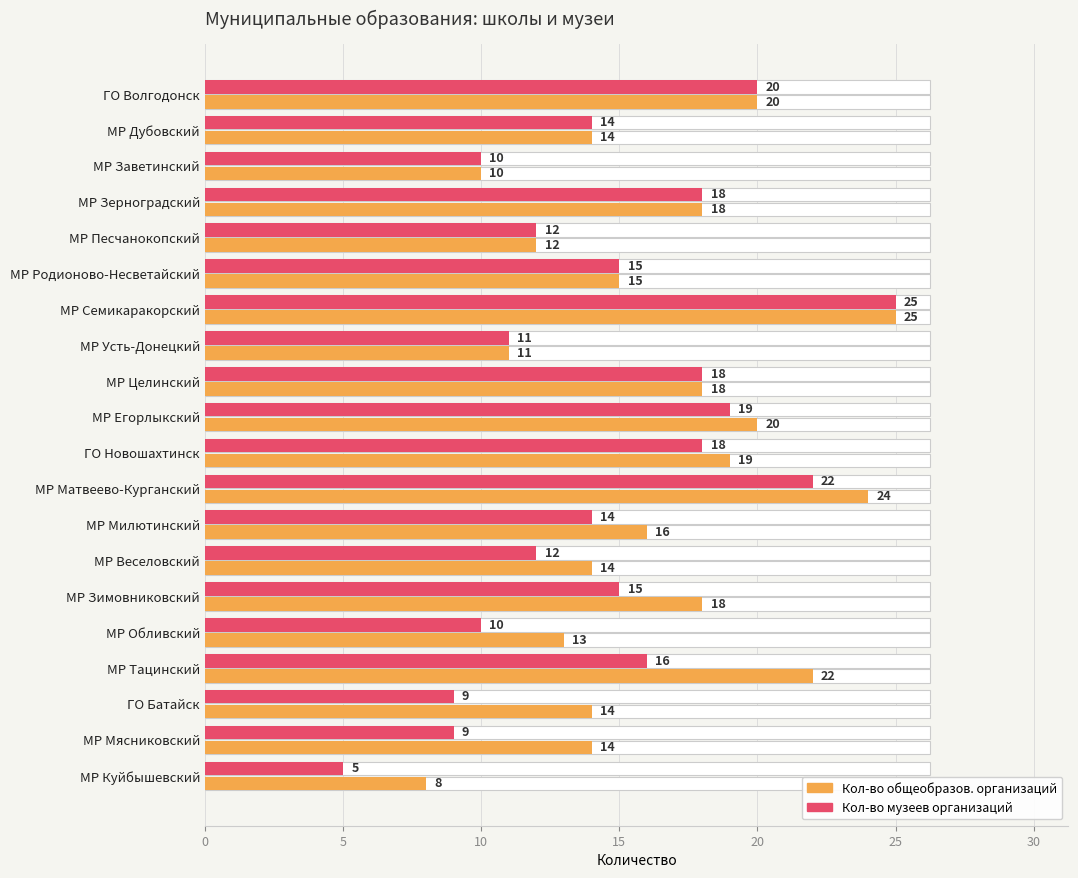

Reading left to right, what are all the values shown in this chart?

Количество общеобразовательных организаций: 20	14	10	18	12	15	25	11	18	20	19	24	16	14	18	13	22	14	14	8
Количество музеев образовательных организаций: 20	14	10	18	12	15	25	11	18	19	18	22	14	12	15	10	16	9	9	5